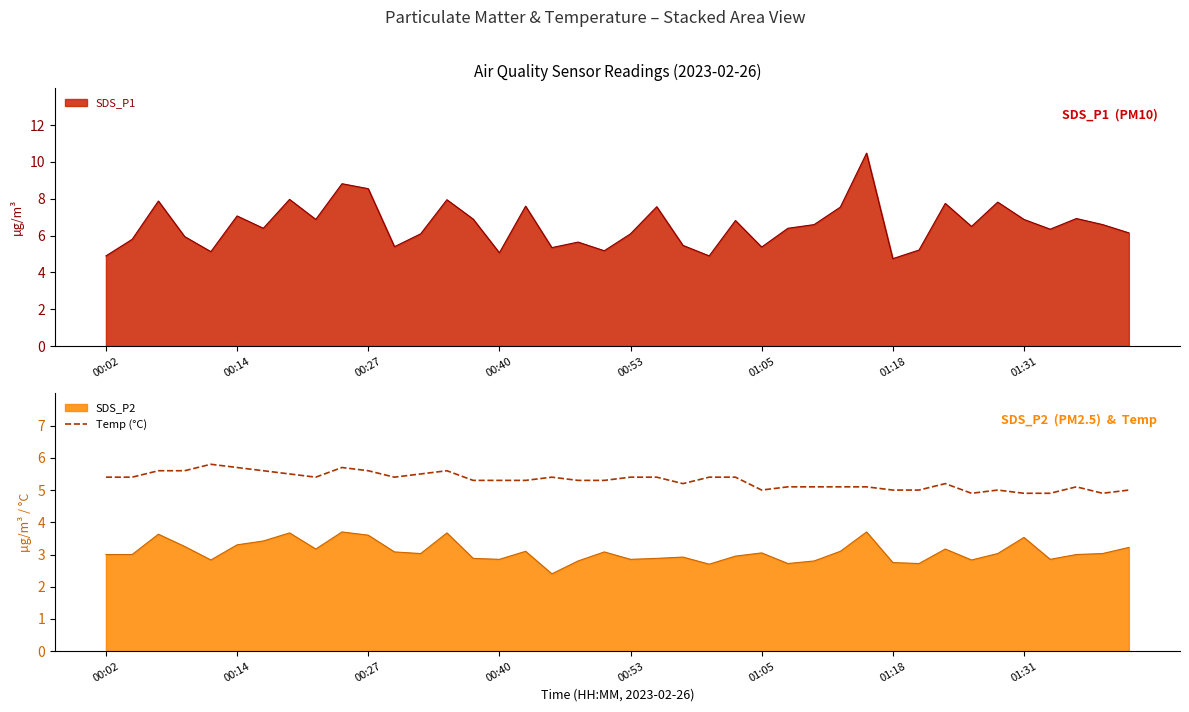

What is the difference between the values at 39 and 13?

0.6